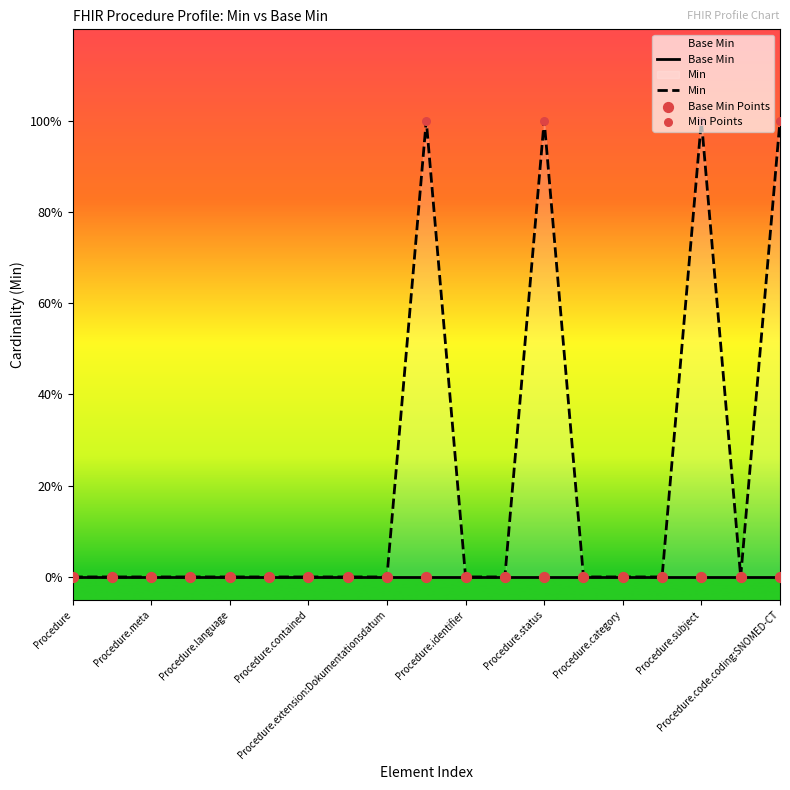

What are all the series names shown in the legend?

Base Min, Min, Base Min Points, Min Points